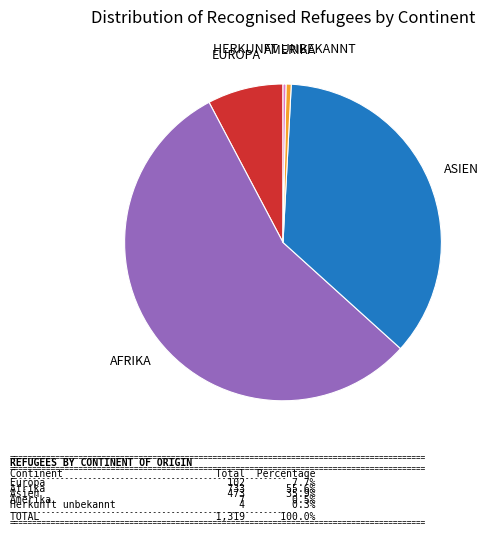

Is there any slice that represents more than half of the pie?

Yes